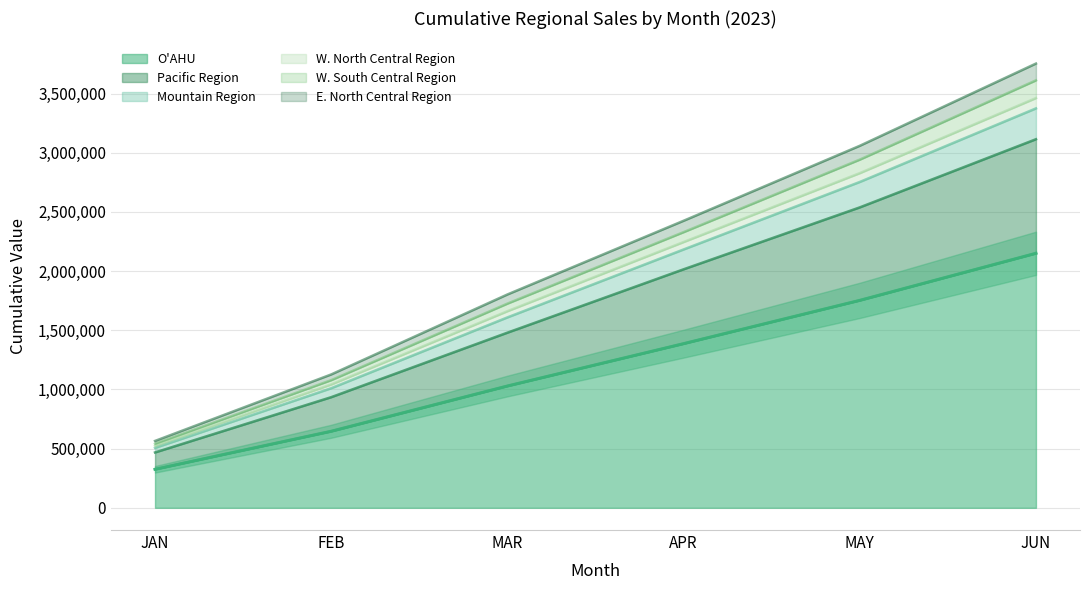

What is the spread (max minus min) of values at JUN?

1602901.2